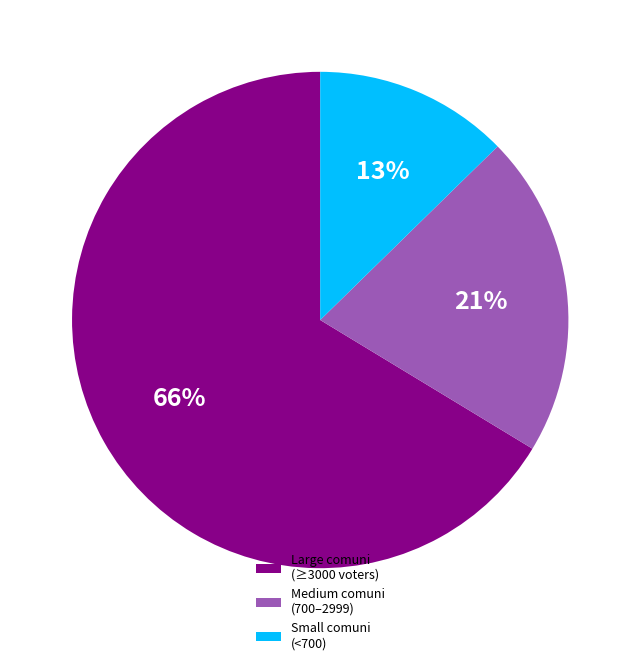

Between Small comuni (<700) and Medium comuni (700–2999), which is larger?

Medium comuni (700–2999)